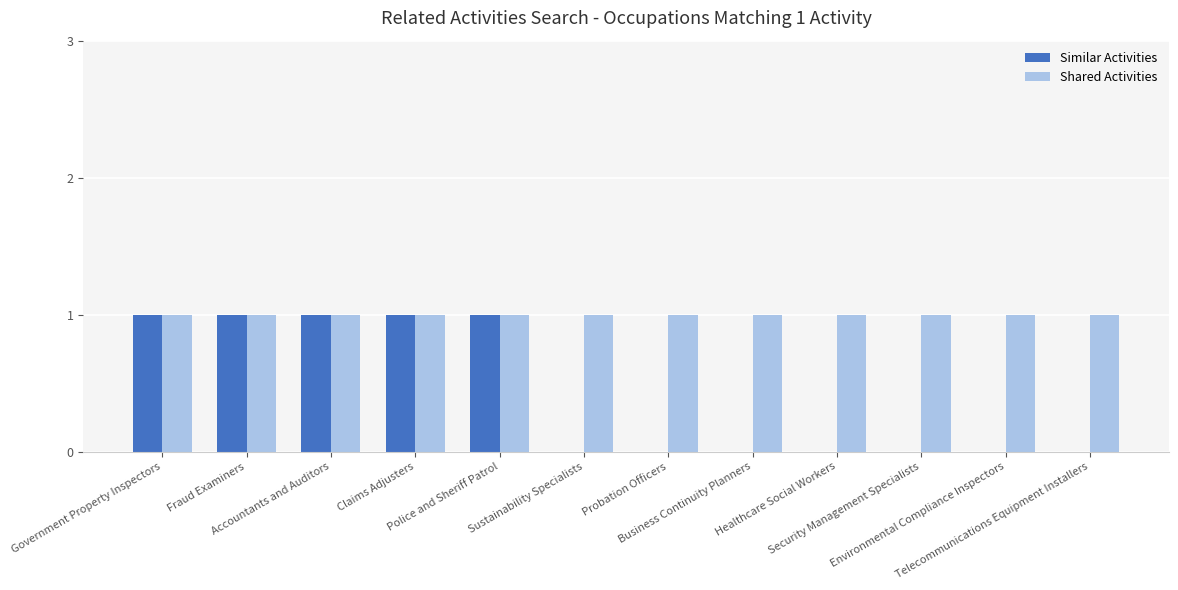

What is the sum of all Shared Activities values?

12